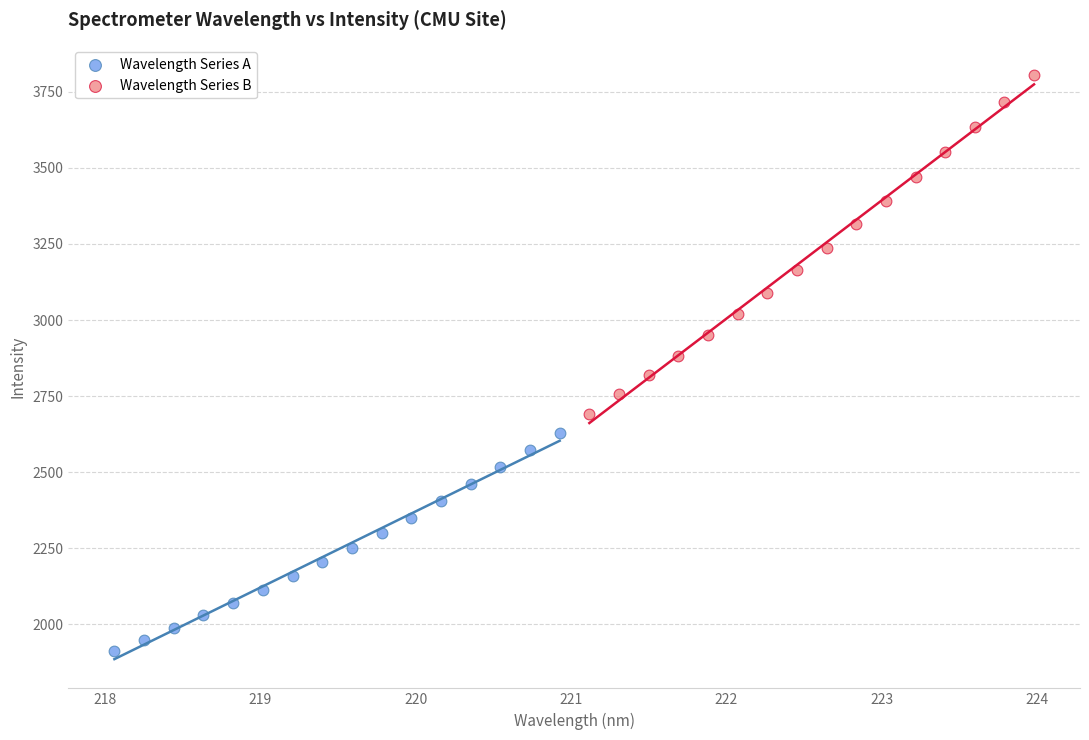

What are all the series names shown in the legend?

Wavelength Series A, Wavelength Series B